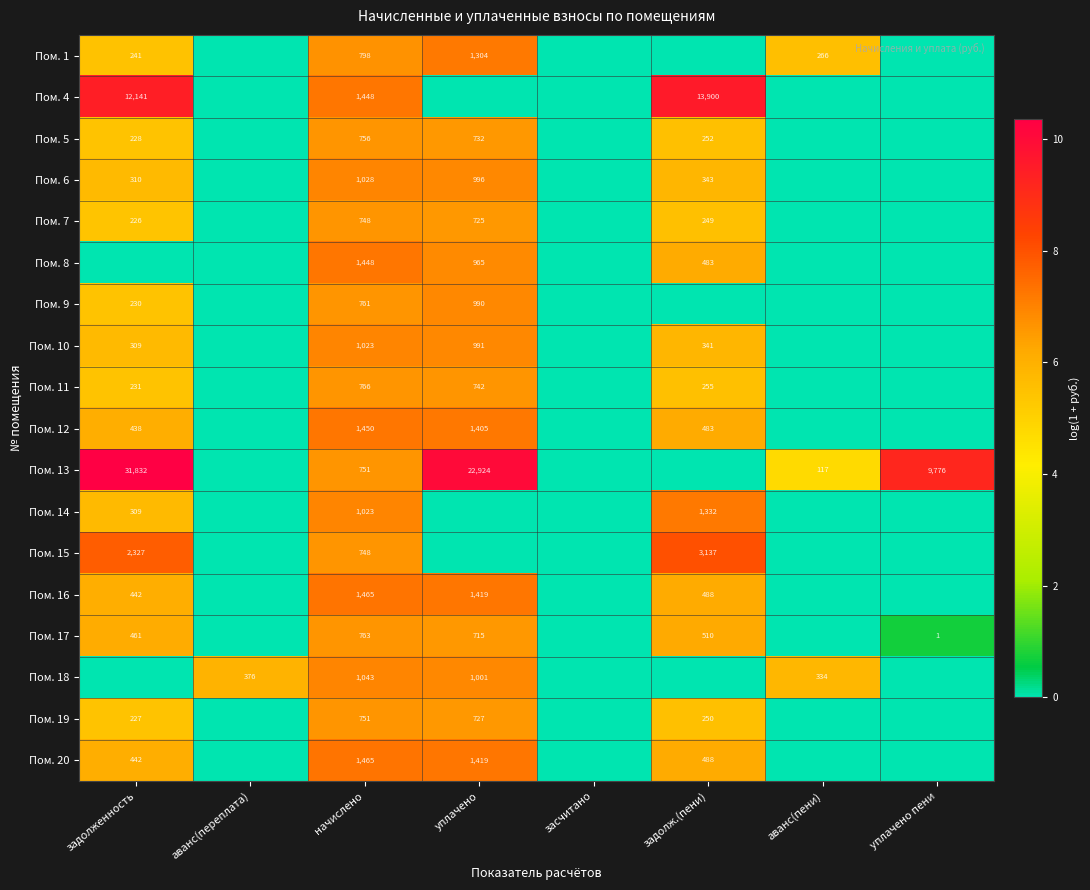

The Пом. 8 series shows 483 at задолж.(пени). True or false?

True